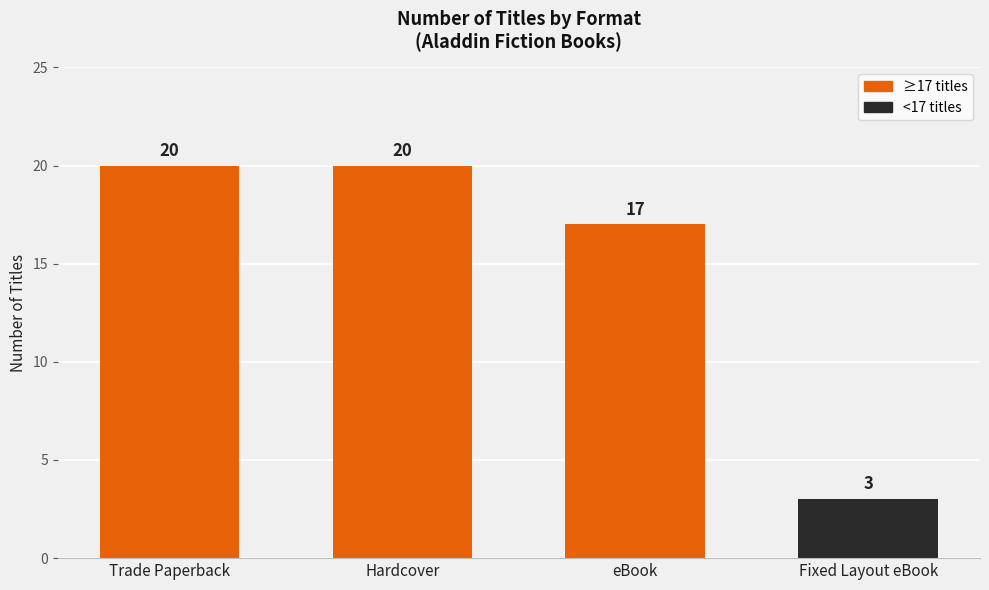

What is the sum of the values at Fixed Layout eBook and Trade Paperback?

23